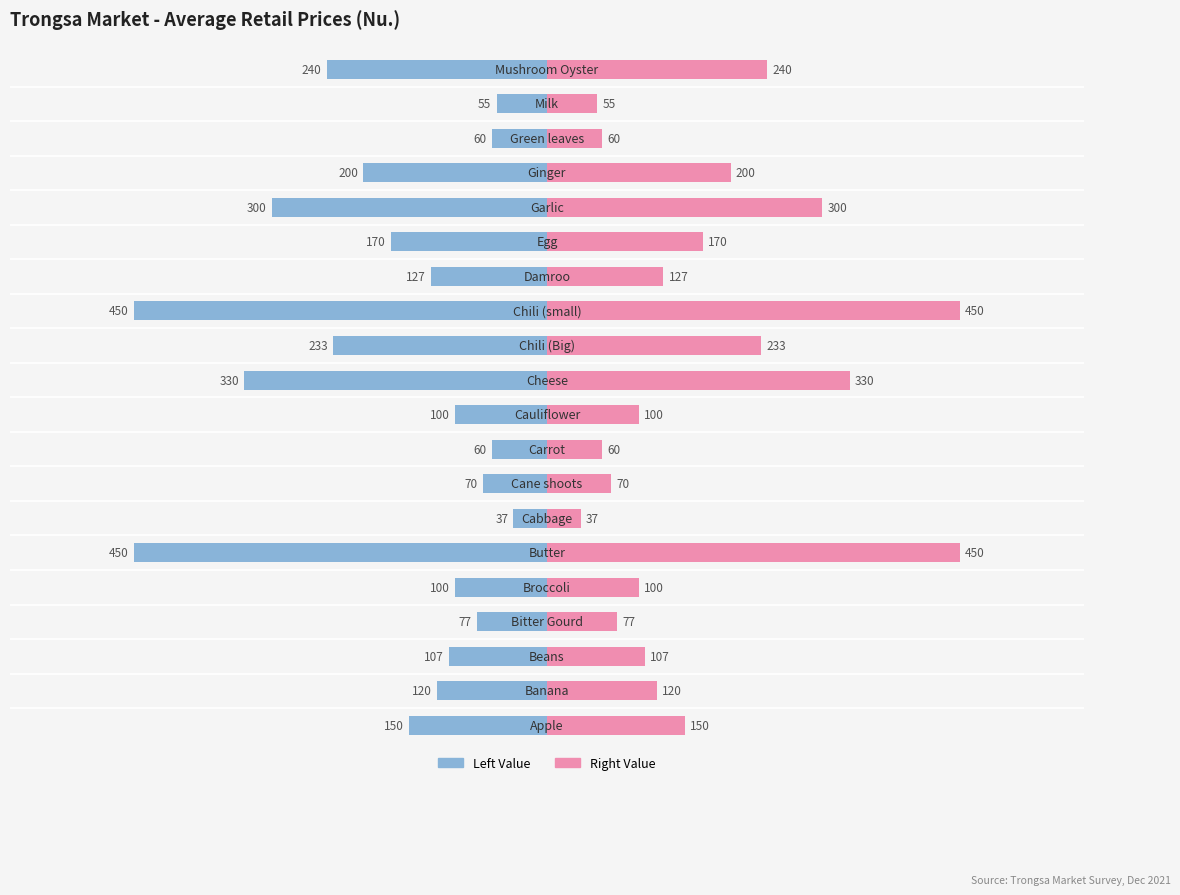

How many data points does each series have?

20